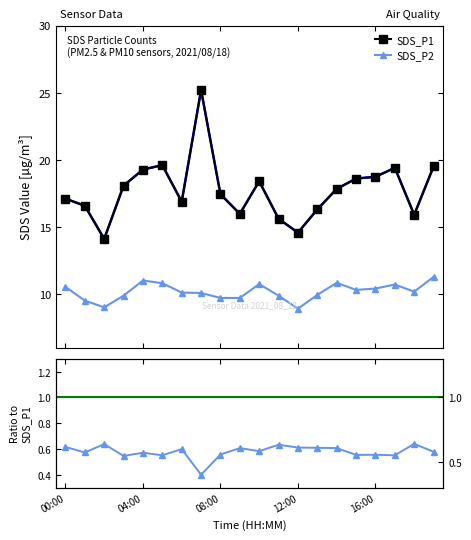

True or false: SDS_P2 has more than 1 points higher than both neighbors.

True